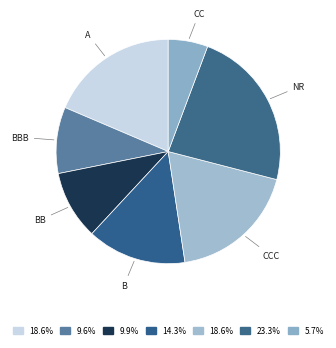

How many segments does this pie chart have?

7